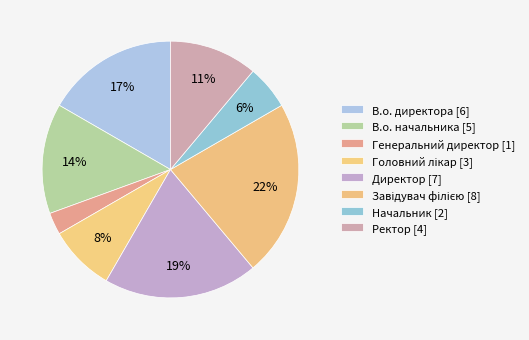

What is the change in value from Головний лікар to Ректор?

+1